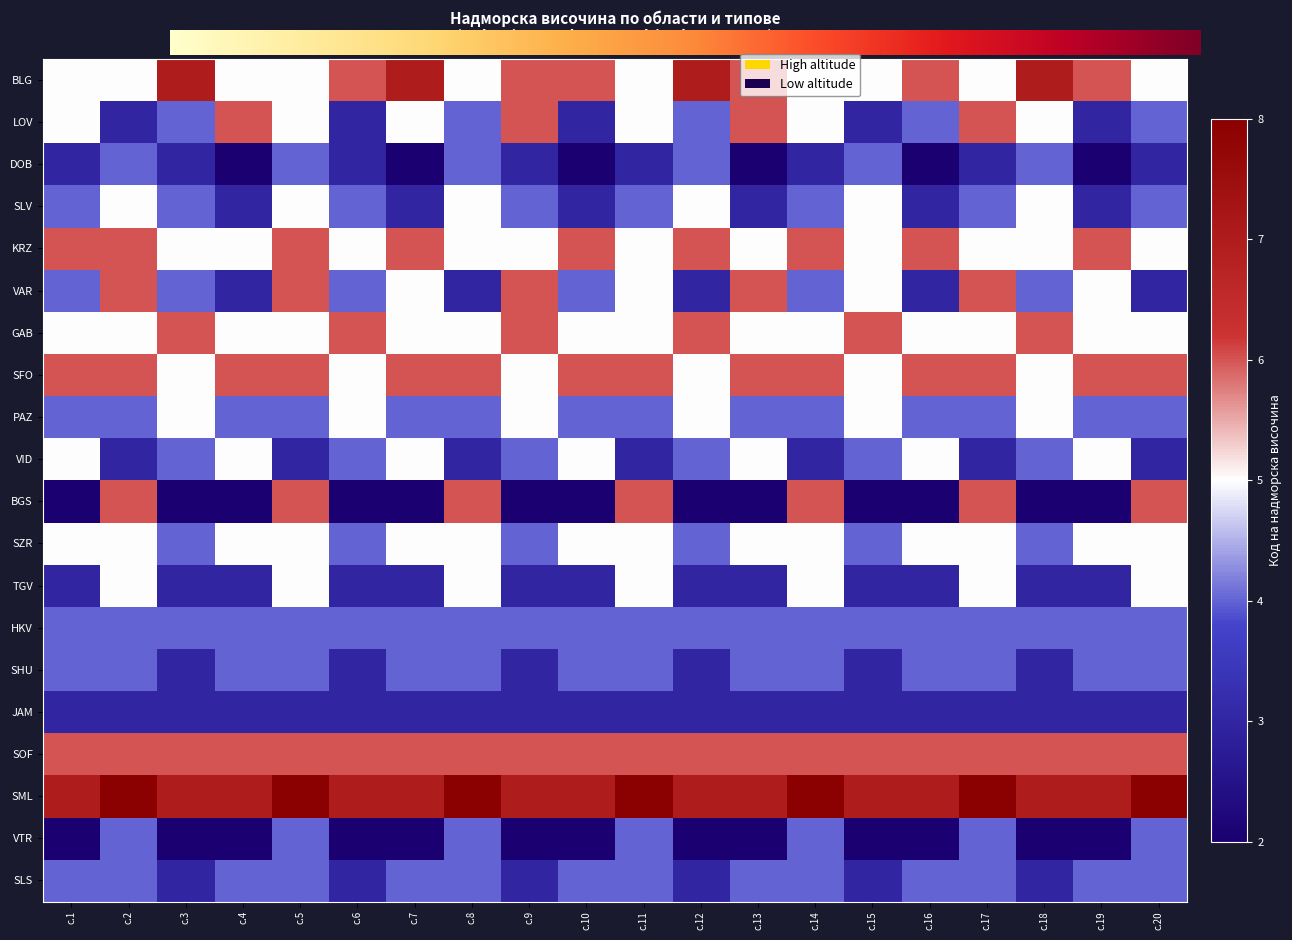

Is the value of SFO at с.16 greater than the value of VAR at с.12?

Yes